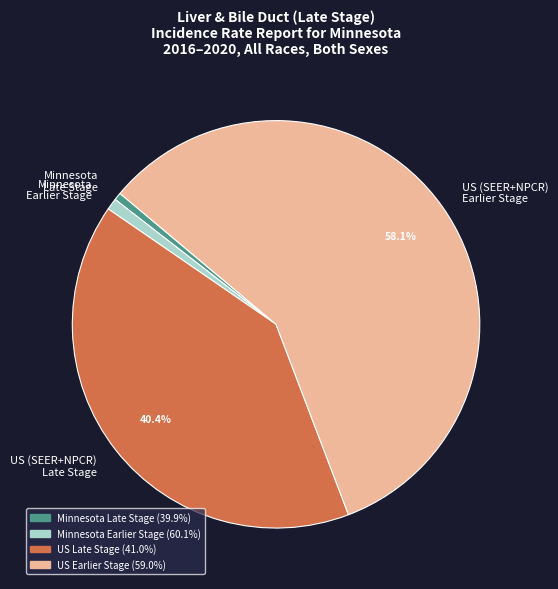

Which category has the biggest portion of the pie?

US (SEER+NPCR) Earlier Stage